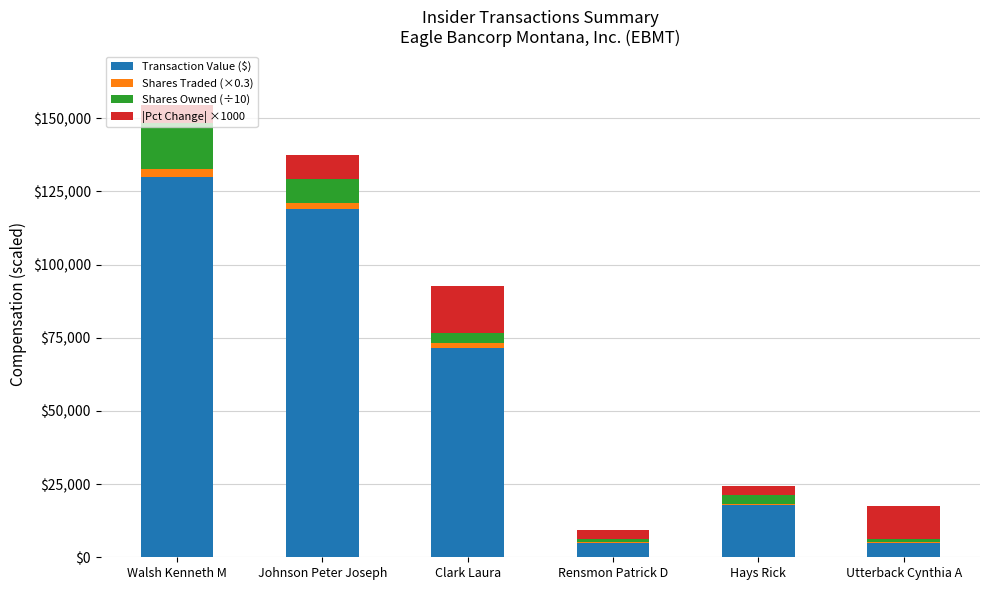

Is it true that Transaction Value ($) equals 71548.0 at Clark Laura?

True